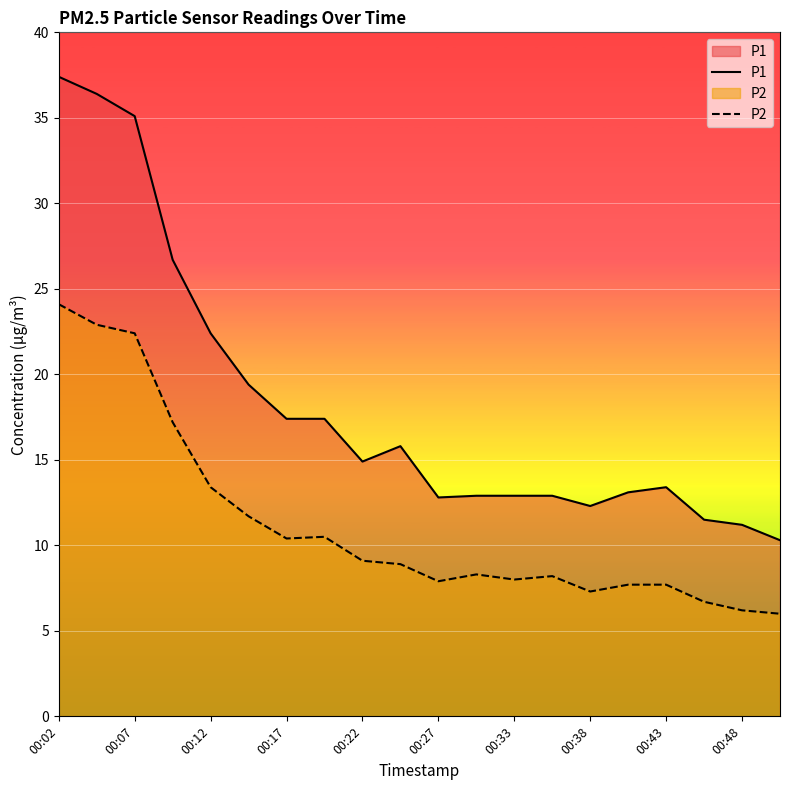

True or false: P2 has a value of 7.7 at 00:43.

True